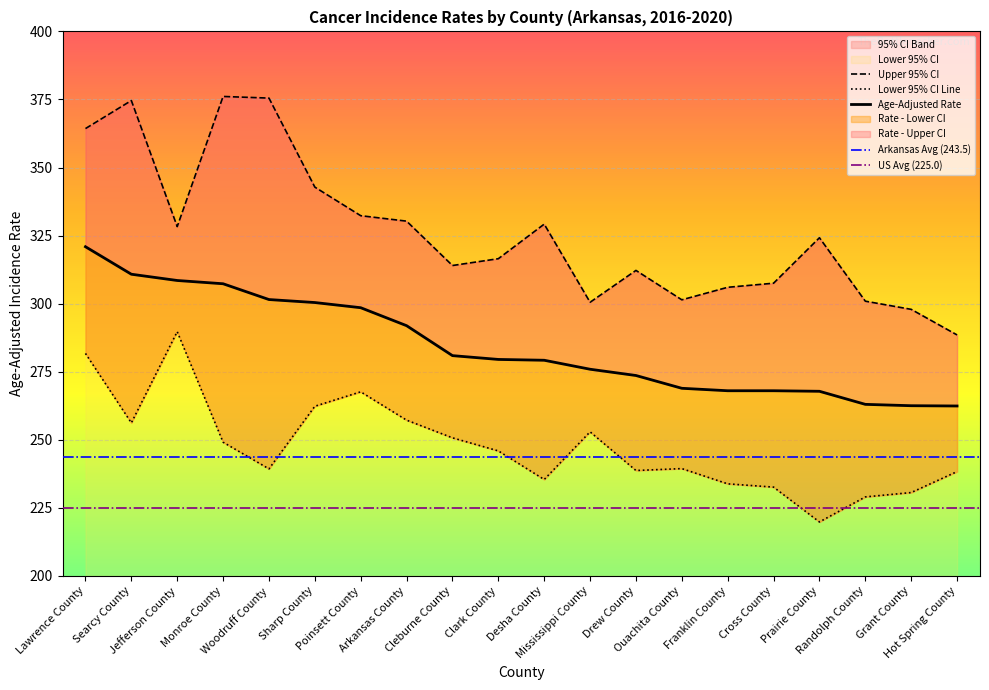

Rank the categories by Lower 95% CI value from lowest to highest.

Prairie County, Randolph County, Grant County, Cross County, Franklin County, Desha County, Hot Spring County, Drew County, Woodruff County, Ouachita County, Clark County, Monroe County, Cleburne County, Mississippi County, Searcy County, Arkansas County, Sharp County, Poinsett County, Lawrence County, Jefferson County